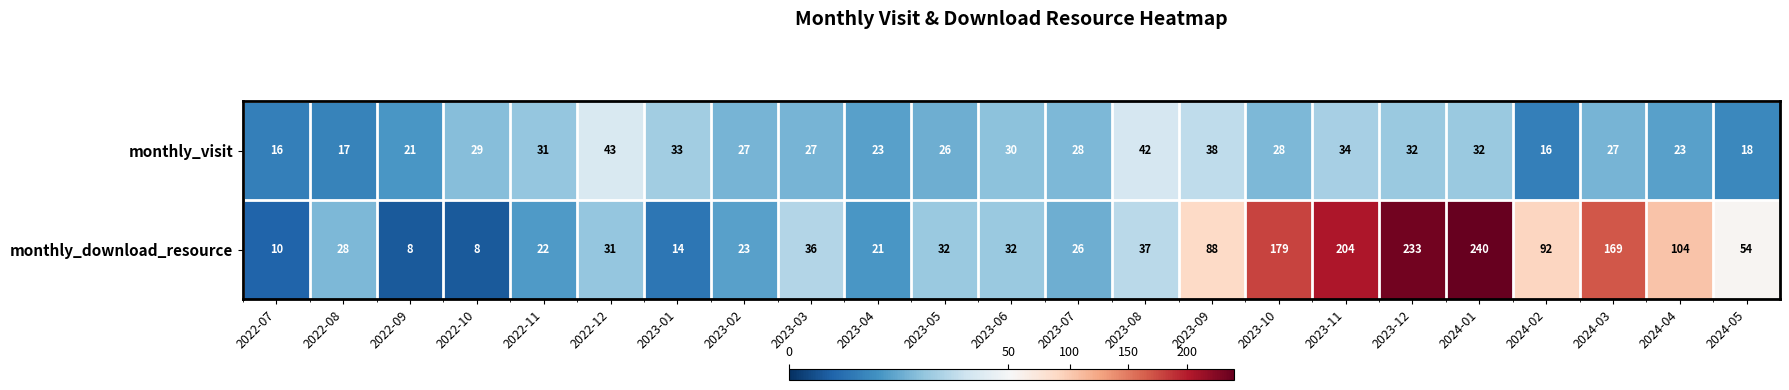

At which label does monthly_download_resource reach its peak?

2024-01